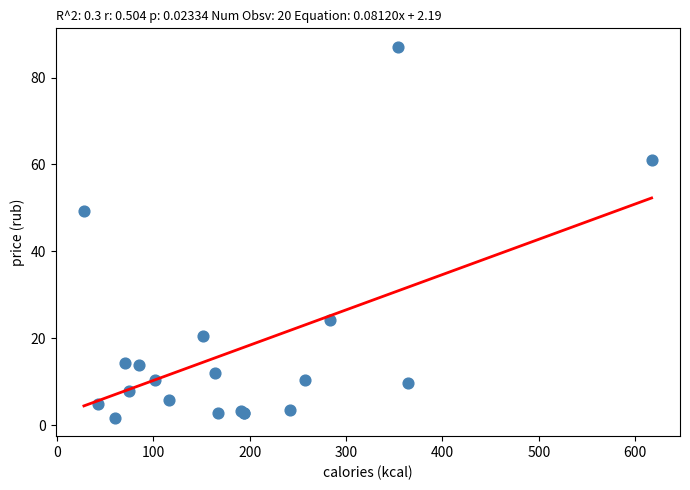

What Y value in the scatter plot is closest to 44?

49.4